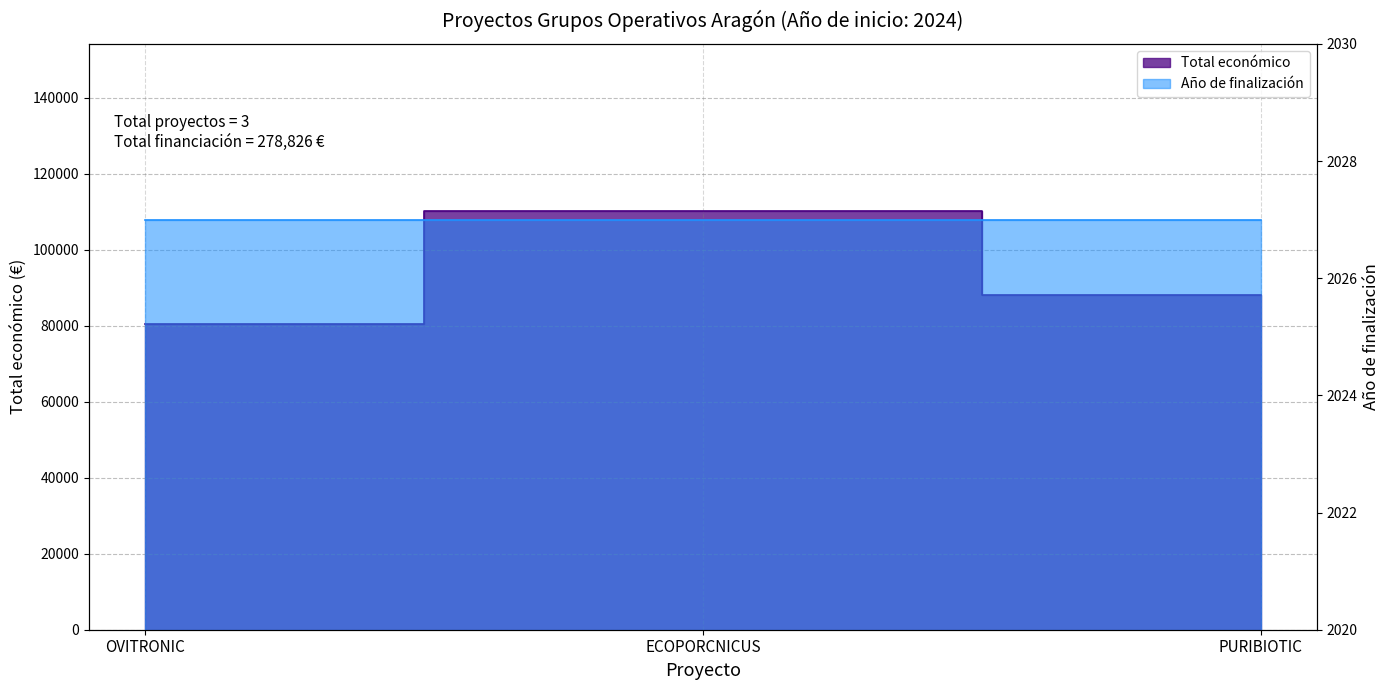

At which label is the value closest to 95333?

PURIBIOTIC